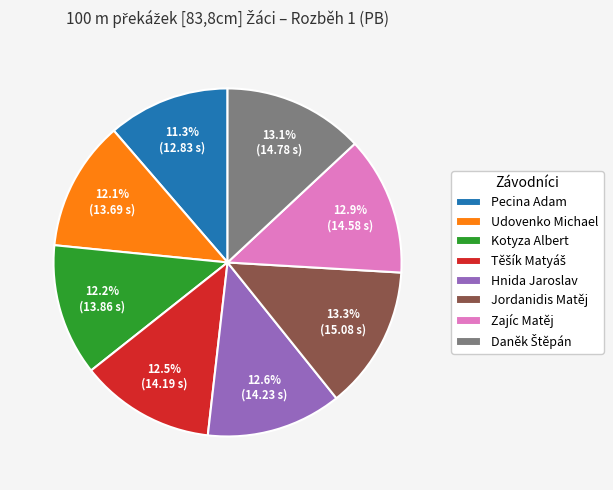

What is the ratio of the value at Kotyza Albert to the value at Udovenko Michael?

1.0